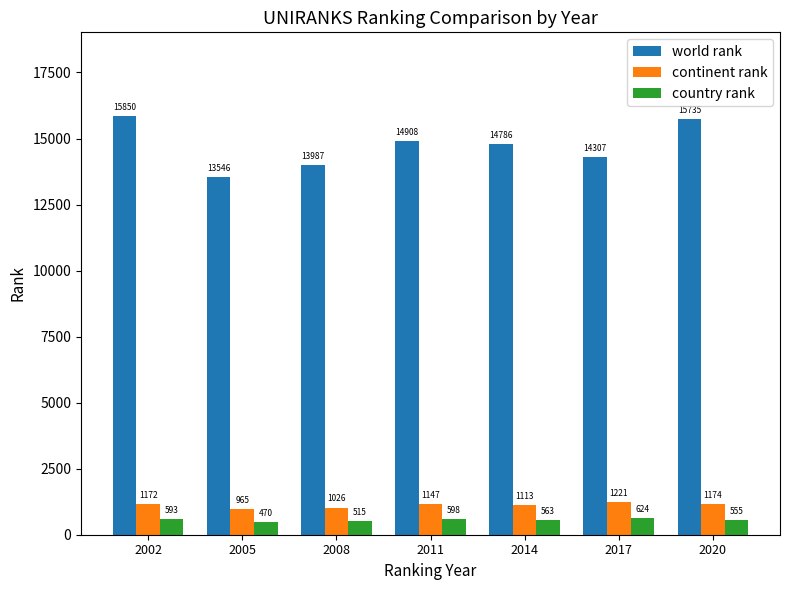

Reading right to left, extract all data points from this chart.

world rank: 2020=15735	2017=14307	2014=14786	2011=14908	2008=13987	2005=13546	2002=15850
continent rank: 2020=1174	2017=1221	2014=1113	2011=1147	2008=1026	2005=965	2002=1172
country rank: 2020=555	2017=624	2014=563	2011=598	2008=515	2005=470	2002=593